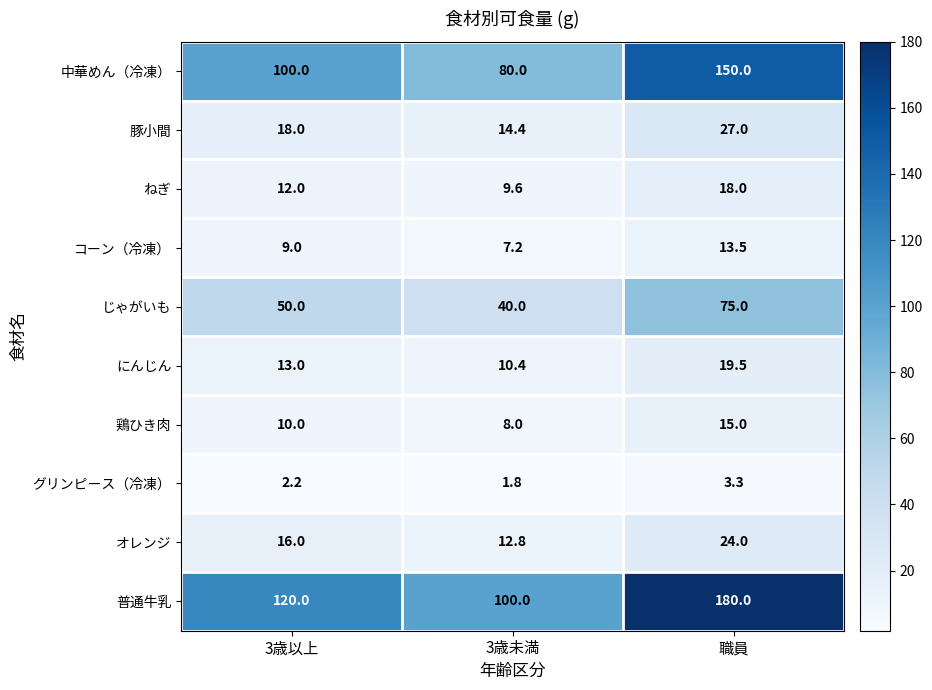

What is the minimum value for グリンピース（冷凍）?

1.8